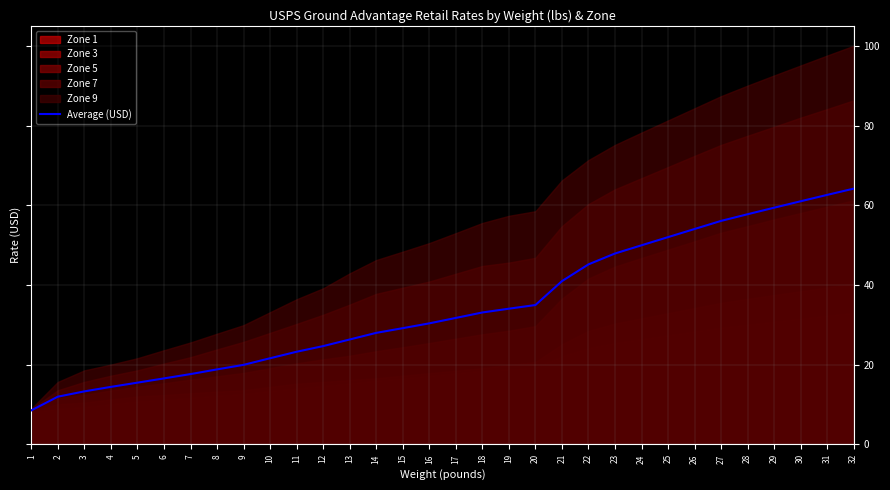

How many lines are shown in the chart?

1